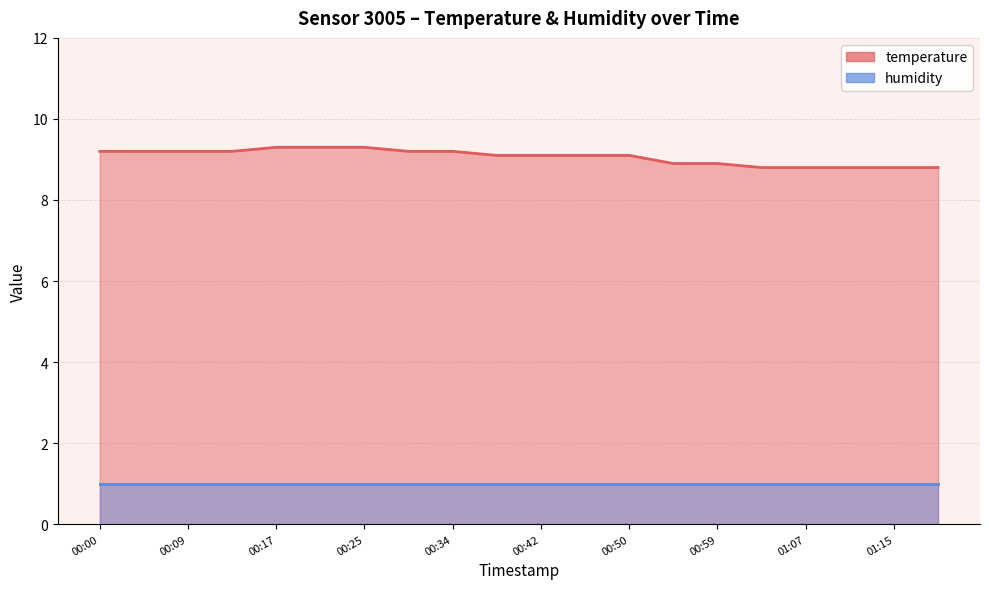

Reading right to left, extract all data points from this chart.

01:19=8.8	01:15=8.8	01:11=8.8	01:07=8.8	01:03=8.8	00:59=8.9	00:54=8.9	00:50=9.1	00:46=9.1	00:42=9.1	00:38=9.1	00:34=9.2	00:30=9.2	00:25=9.3	00:21=9.3	00:17=9.3	00:13=9.2	00:09=9.2	00:05=9.2	00:00=9.2